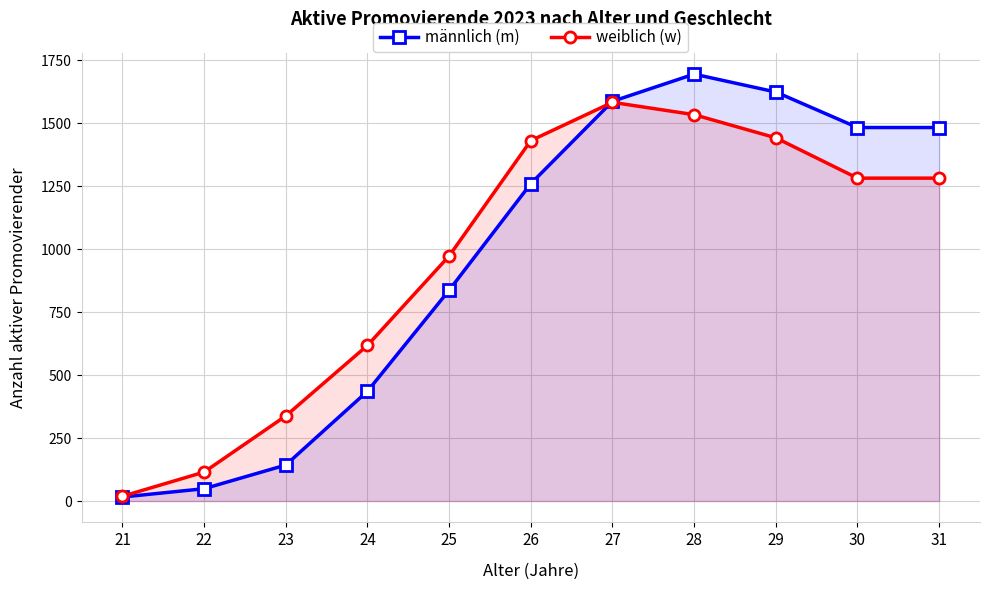

Reading left to right, transcribe all the data shown in this chart.

männlich (m): 21=16	22=49	23=143	24=436	25=837	26=1260	27=1587	28=1695	29=1624	30=1483	31=1483
weiblich (w): 21=19	22=115	23=338	24=618	25=973	26=1431	27=1583	28=1534	29=1442	30=1282	31=1282